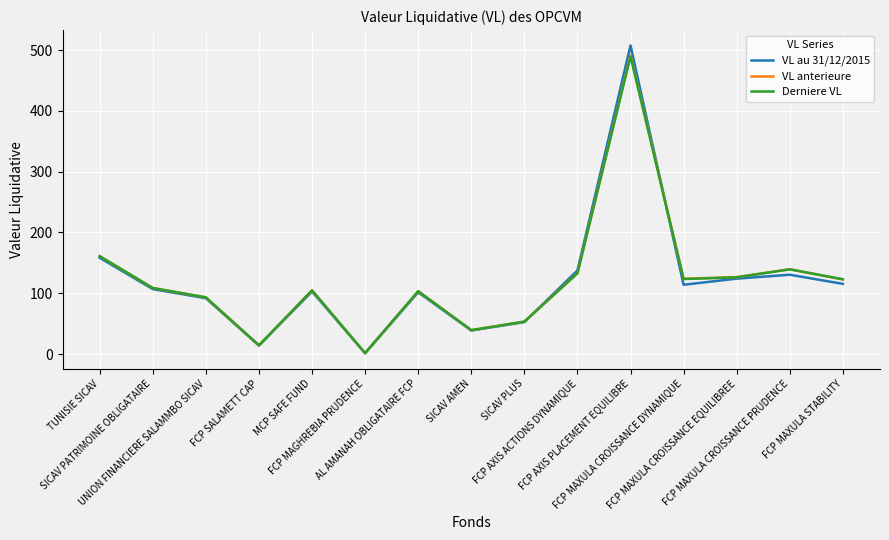

What is the greatest value displayed?

507.5